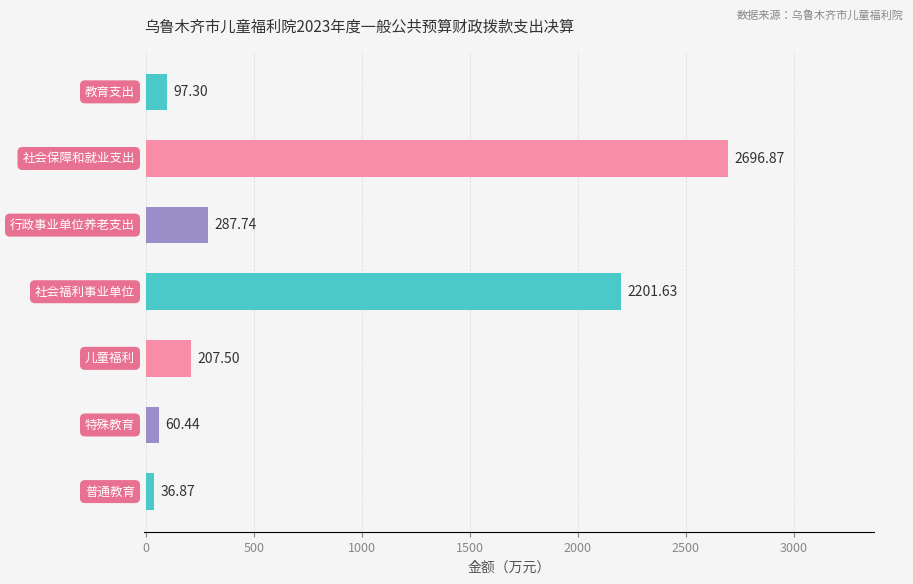

What is the smallest value displayed?

36.9